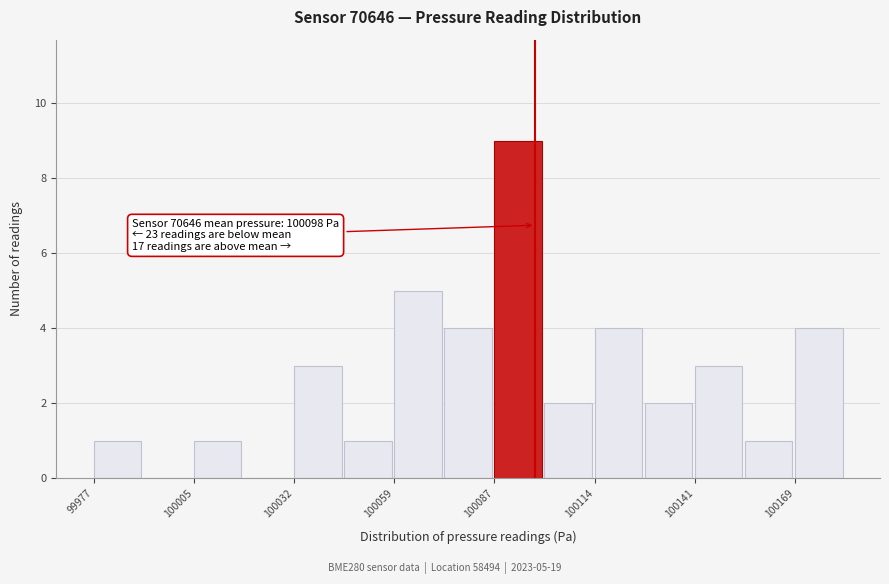

Read against the x-axis, roughly where is the centre of the tallest bar?

100095